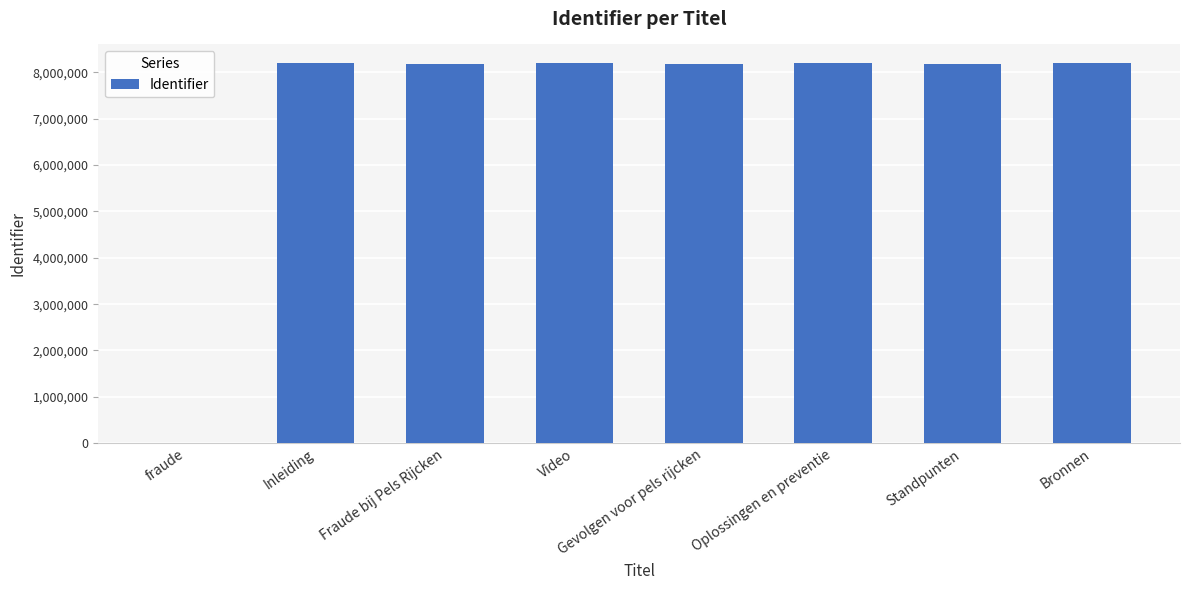

What is the change in value from fraude to Standpunten?

+8189211